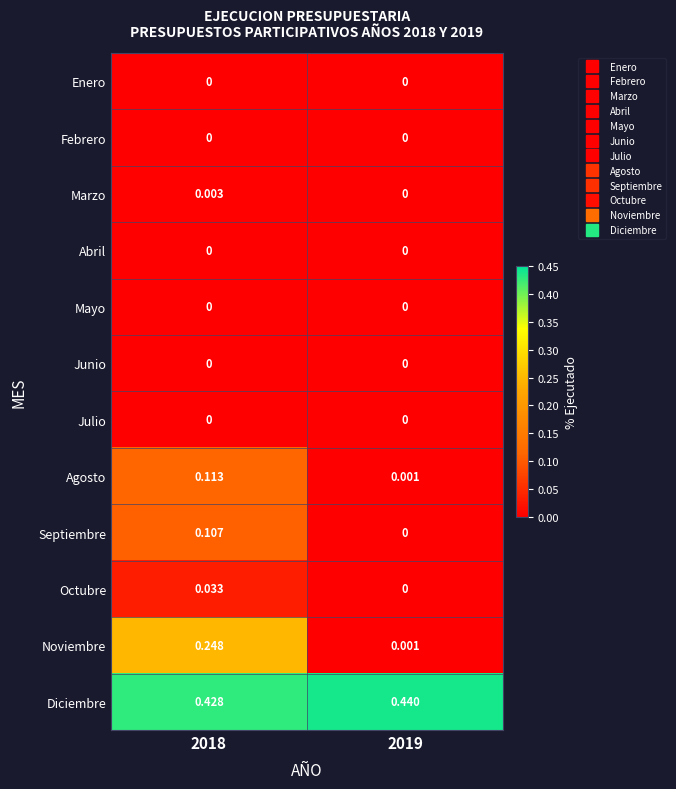

Which series has the widest spread of values?

Noviembre